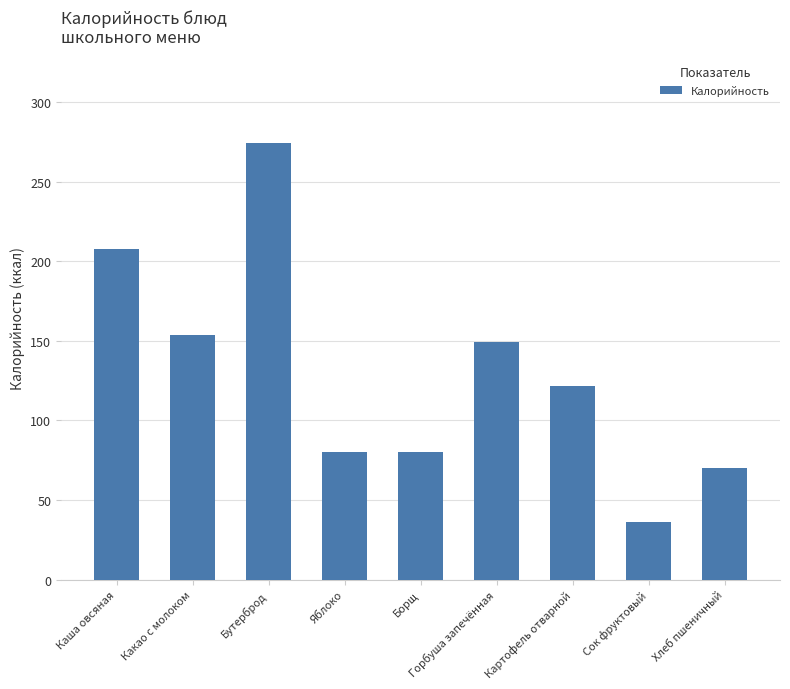

Which has a higher value, Борщ or Бутерброд?

Бутерброд